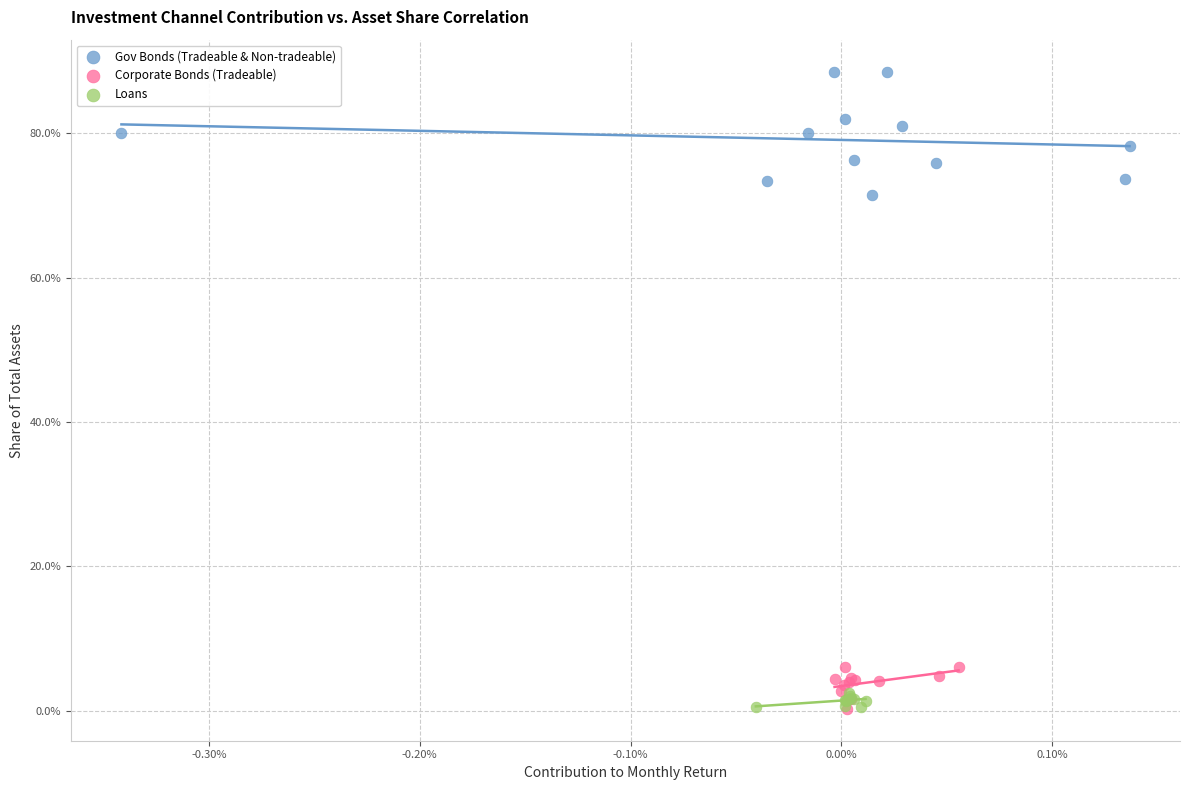

What are all the series names shown in the legend?

Gov Bonds (Tradeable & Non-tradeable), Corporate Bonds (Tradeable), Loans